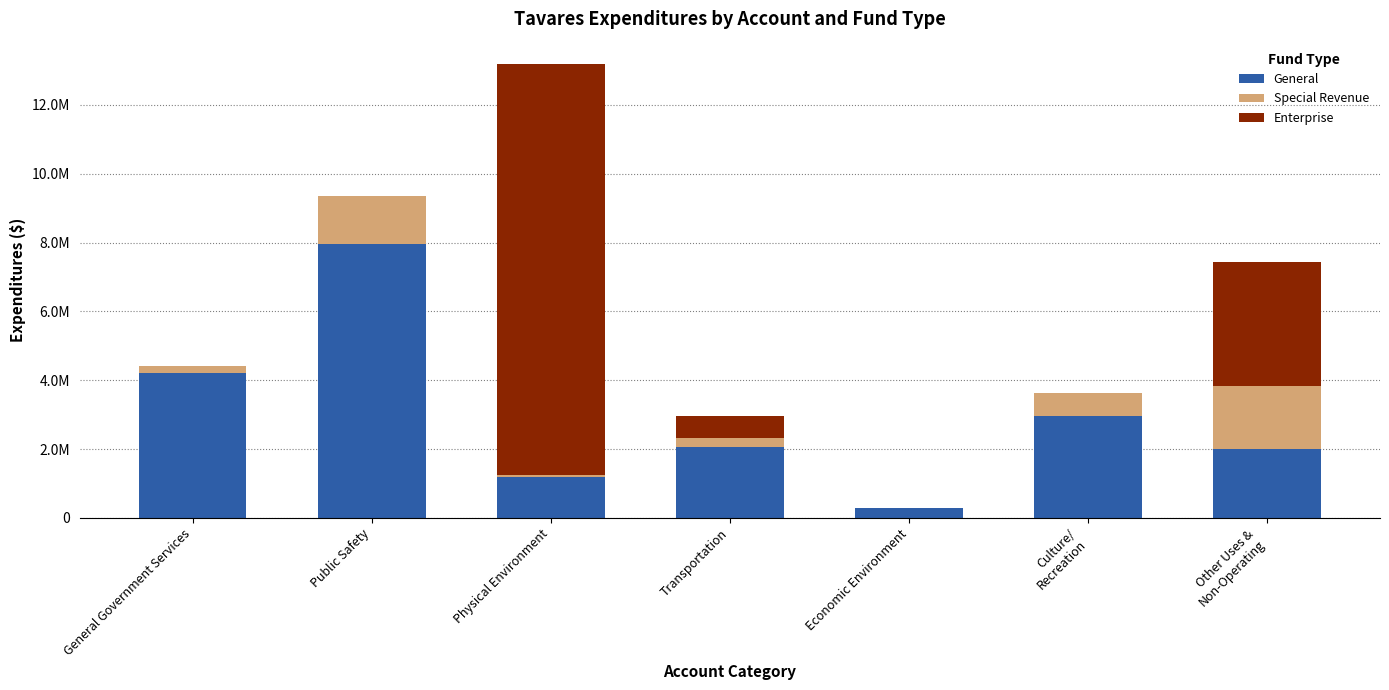

What are all the series names shown in the legend?

General, Special Revenue, Enterprise